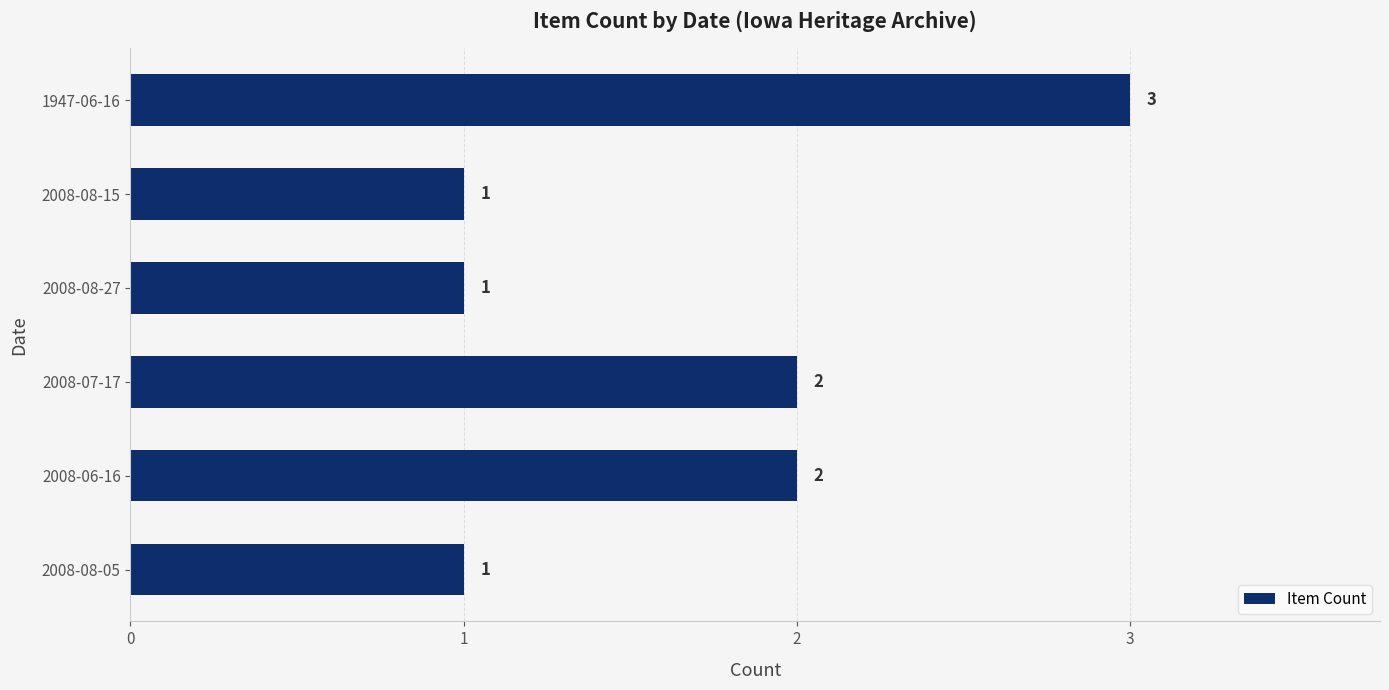

Count the values in the range 1 to 2.

5